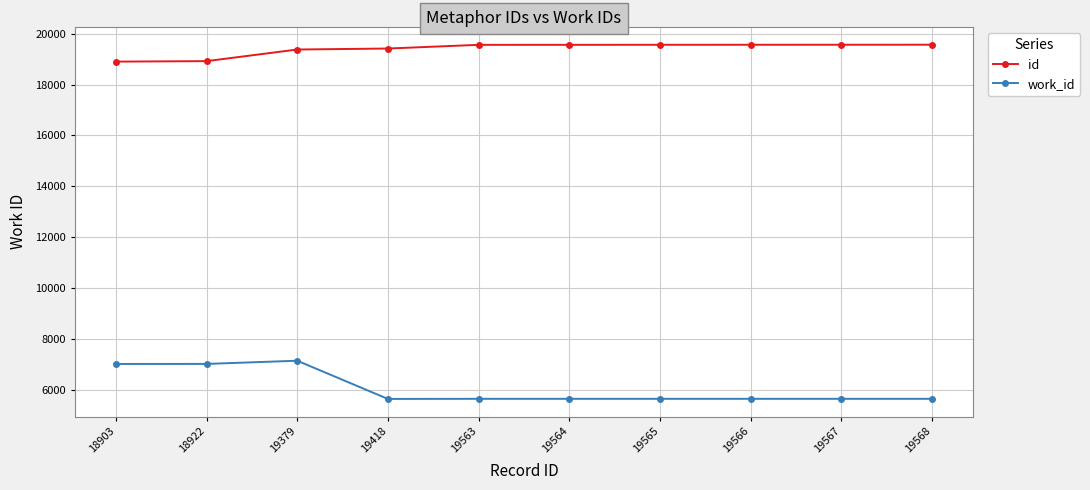

Which series has the largest range (max minus min)?

work_id